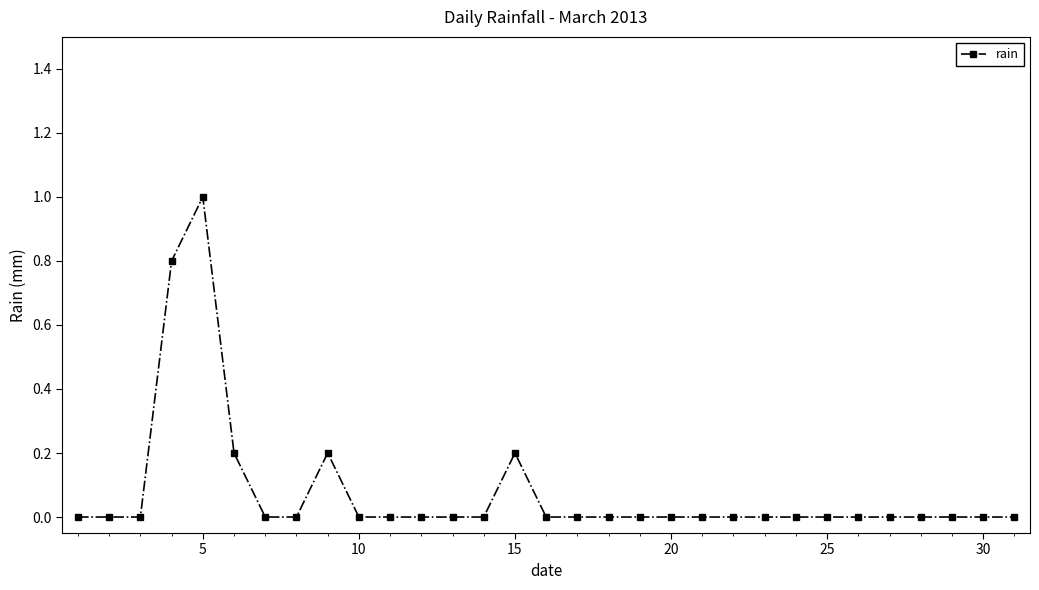

Does the chart have visible grid lines?

No